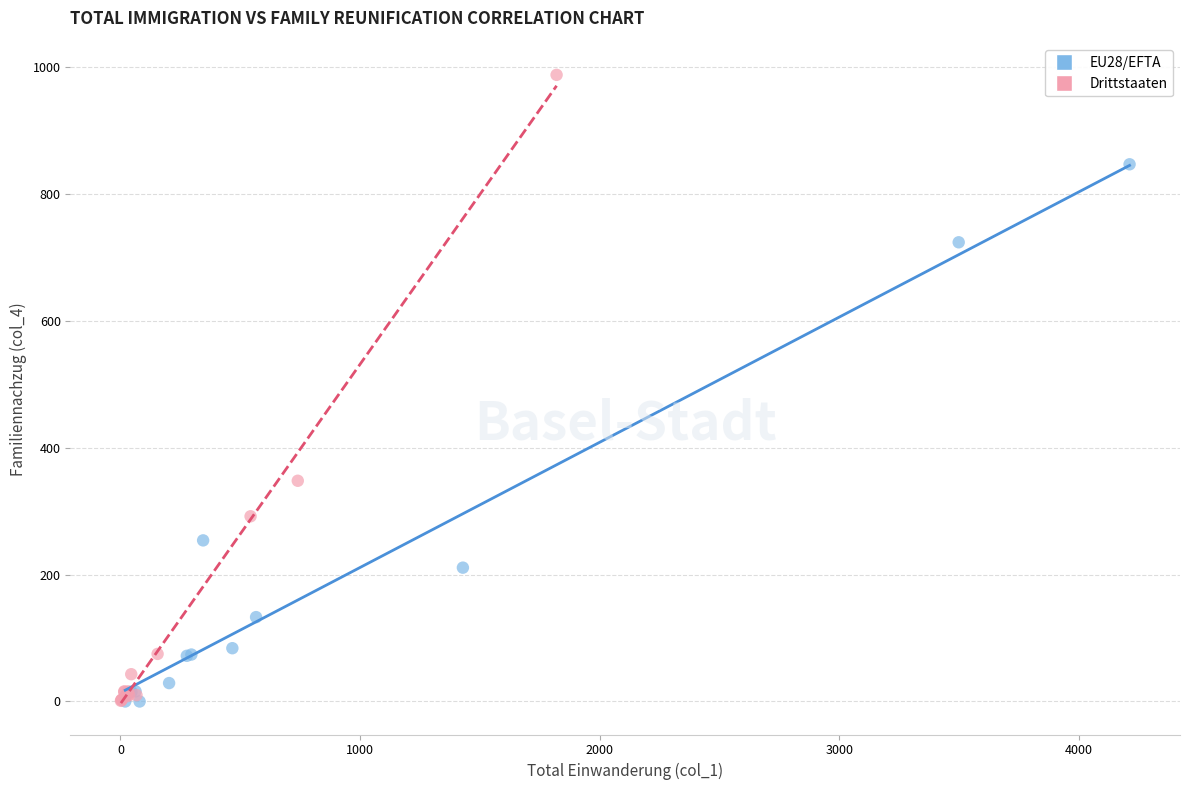

Which series has the largest Y range (max minus min)?

Drittstaaten